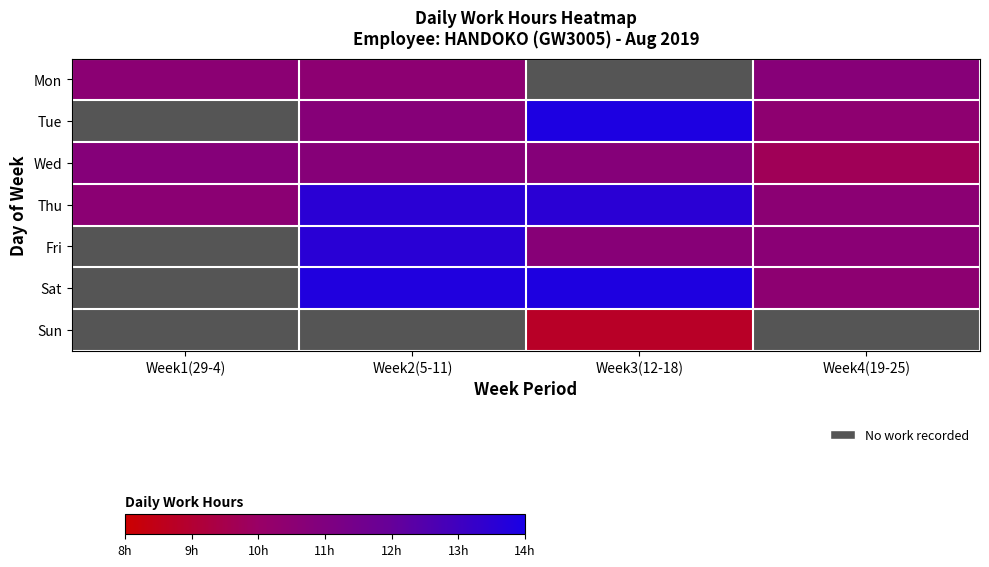

What is the spread (max minus min) of values at Week2(5-11)?

3.3